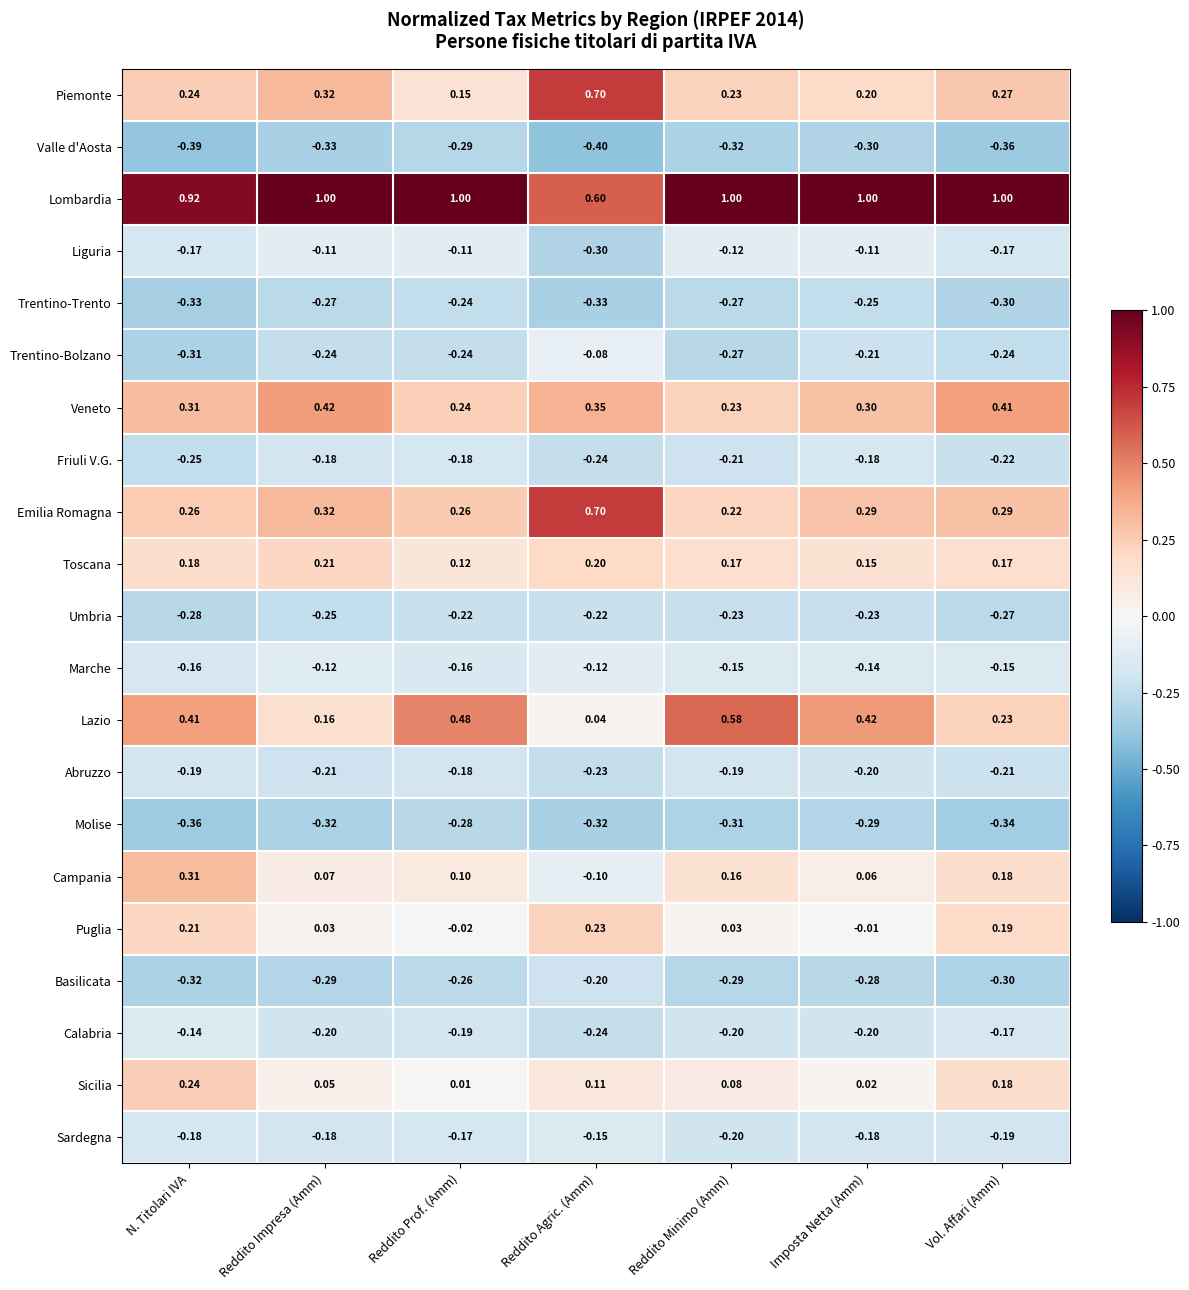

Which series has the largest total across all categories?

Lombardia